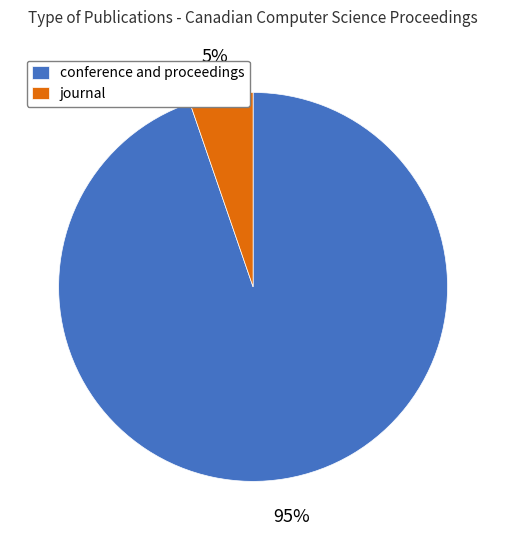

Is there a majority slice in this chart?

Yes